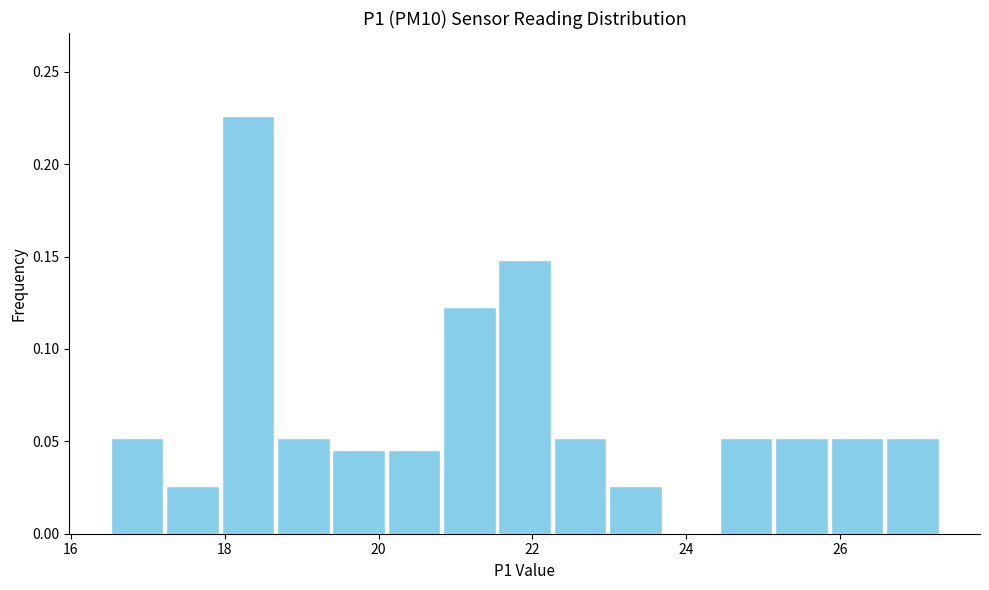

Around what value on the x-axis is the tallest bar? Give the approximate position of its centre, as read against the axis.

18.4